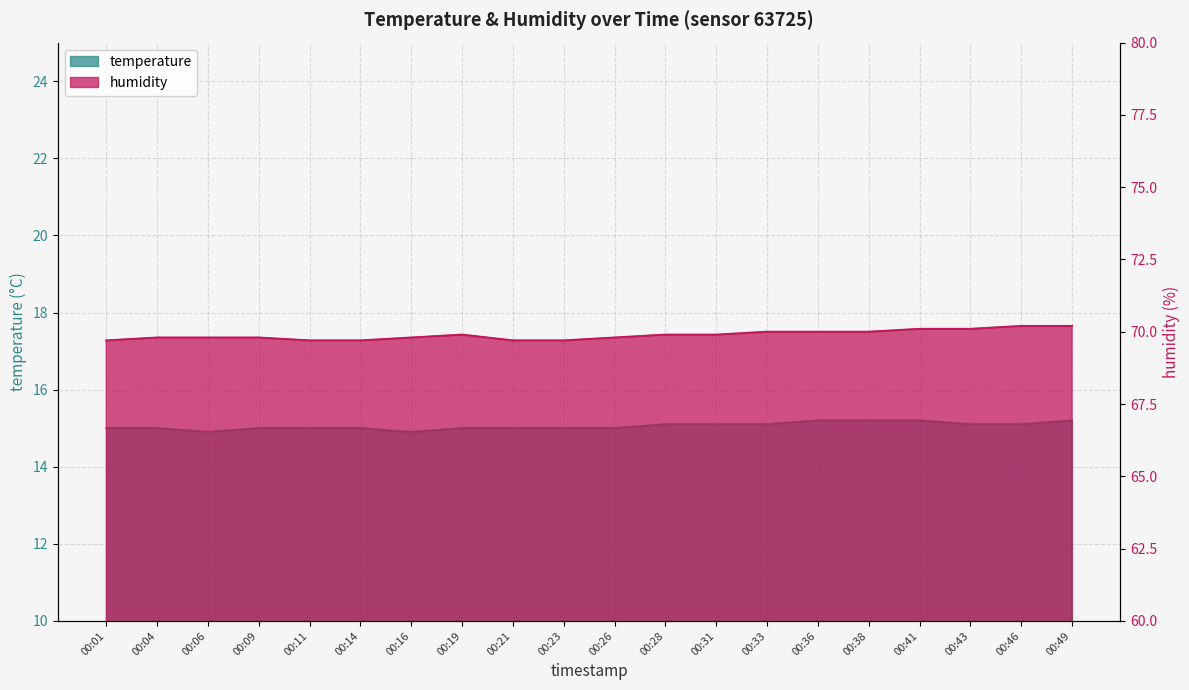

What is the sum of all humidity values?

1397.8